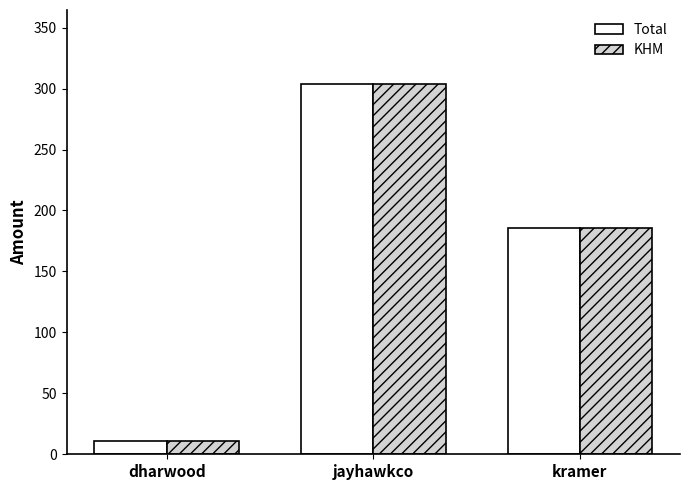

True or false: Total has a value of 320.4 at kramer.

False